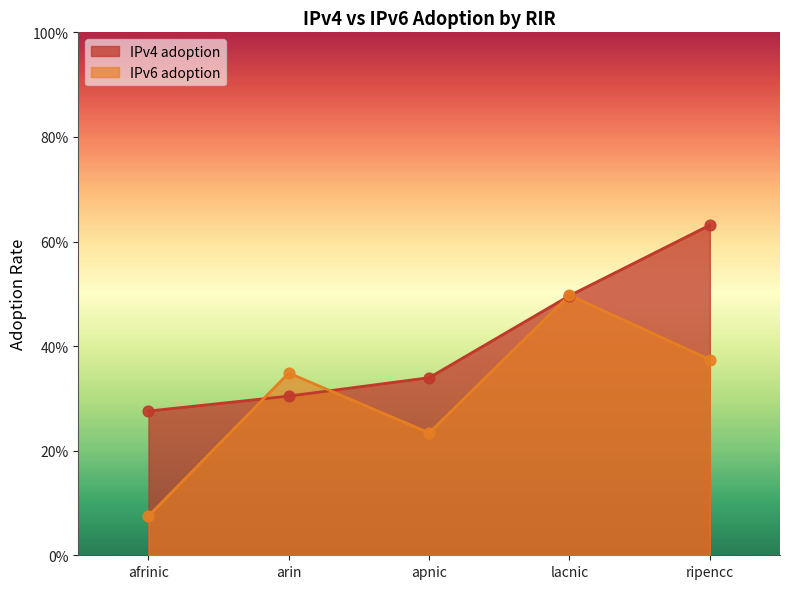

Is the value of IPv6 adoption at ripencc greater than the value of IPv4 adoption at arin?

Yes